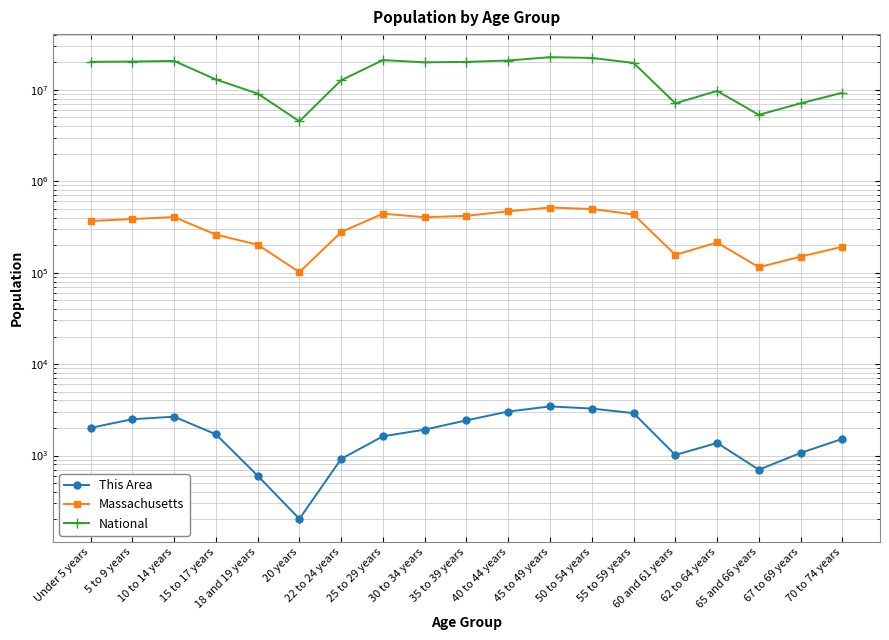

Which category has the highest value in the National series?

45 to 49 years